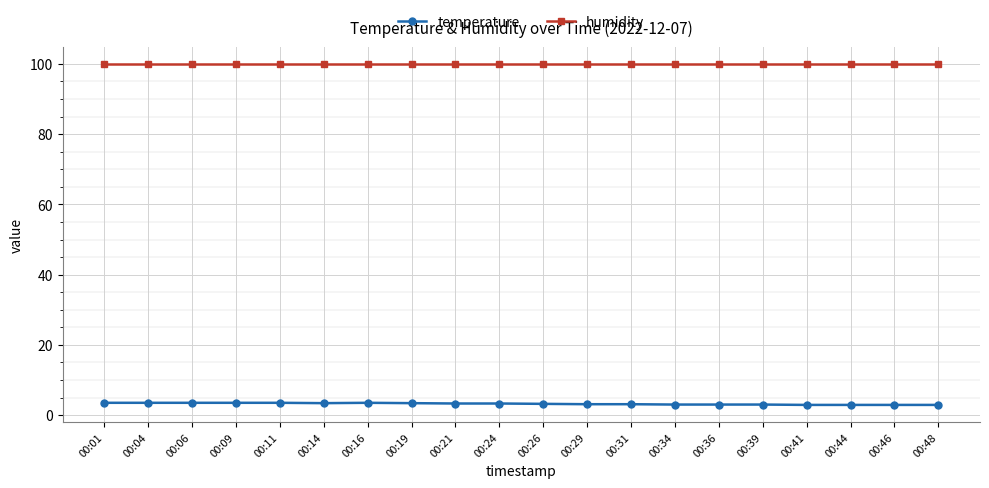

What is the greatest value displayed?

99.9